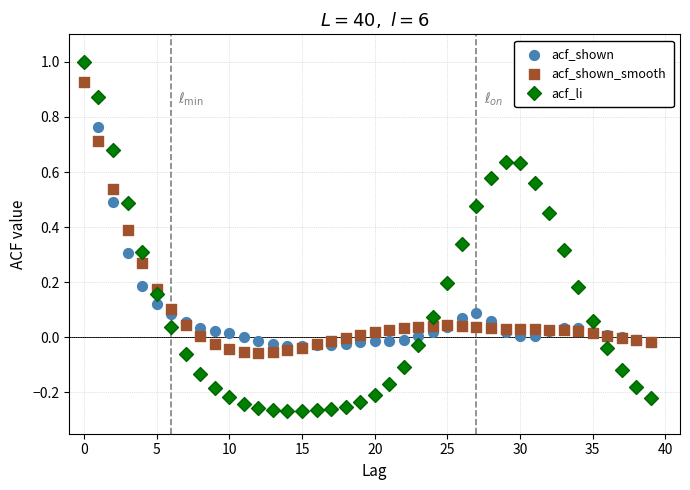

What are all the series names shown in the legend?

acf_shown, acf_shown_smooth, acf_li